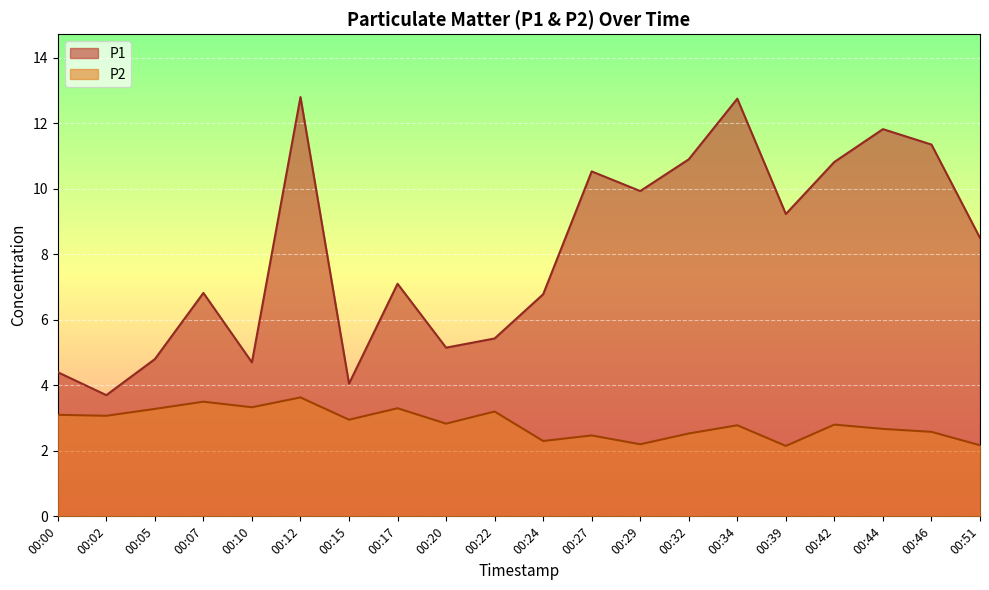

What are all the series names shown in the legend?

P1, P2